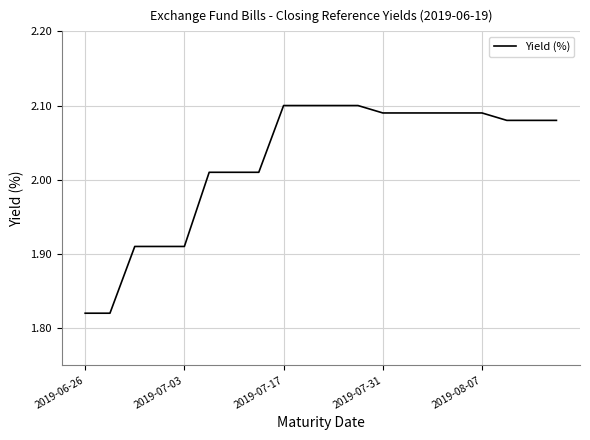

What is the difference between the maximum and minimum values?

0.3